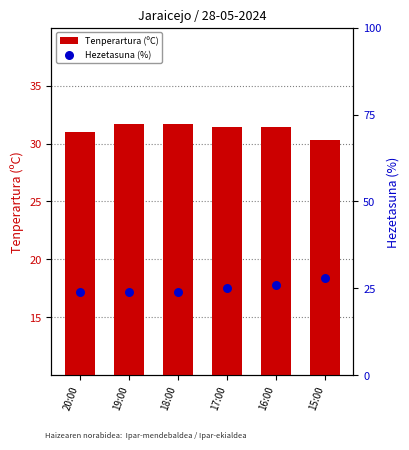

At how many categories does at least one series exceed 30?

6